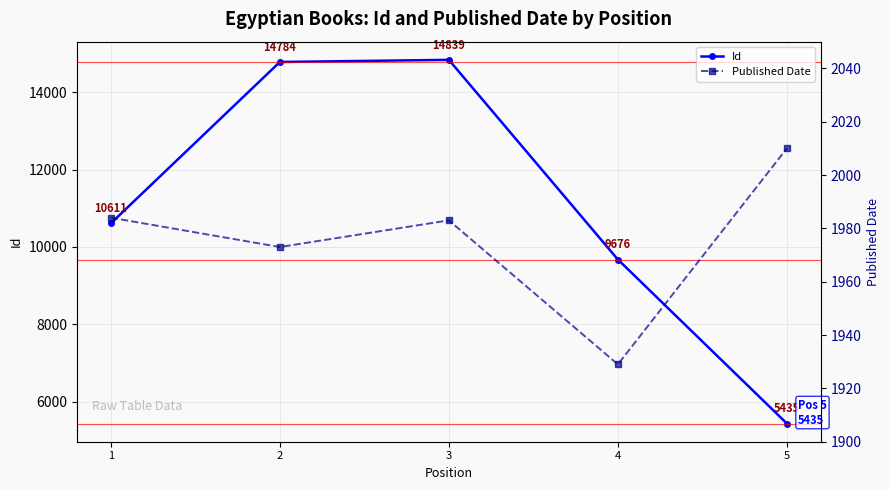

Does the chart display data point markers on the line(s)?

Yes